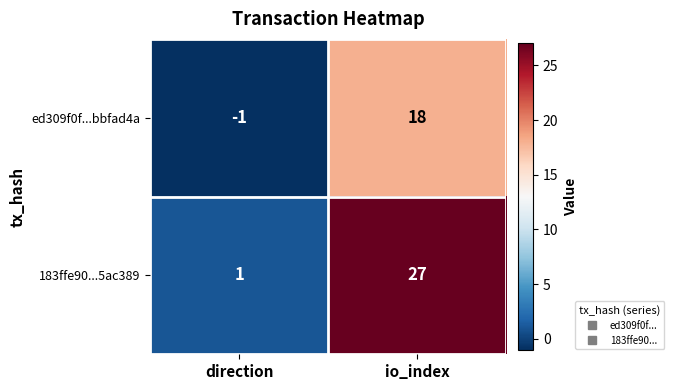

What is the difference between the ed309f0f...bbfad4a values at direction and io_index?

19